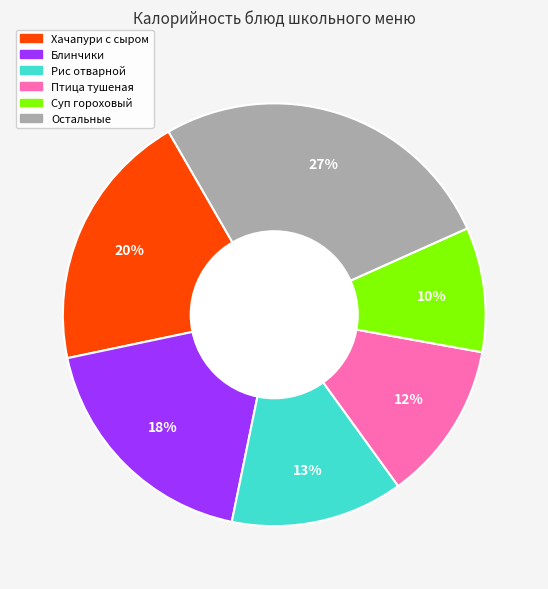

Is there a majority slice in this chart?

No